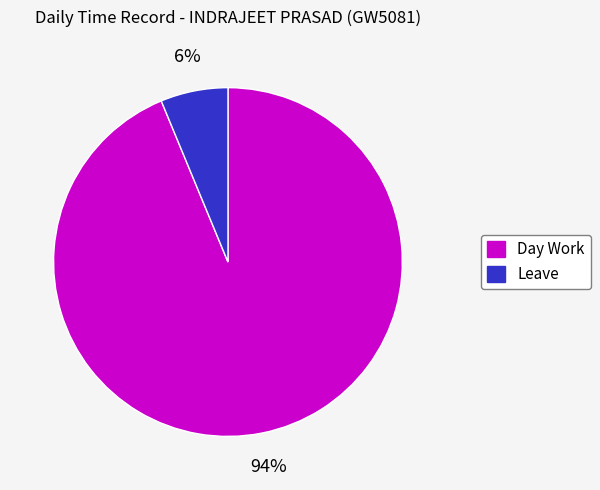

Is the sum of Day Work and Leave greater than half?

Yes